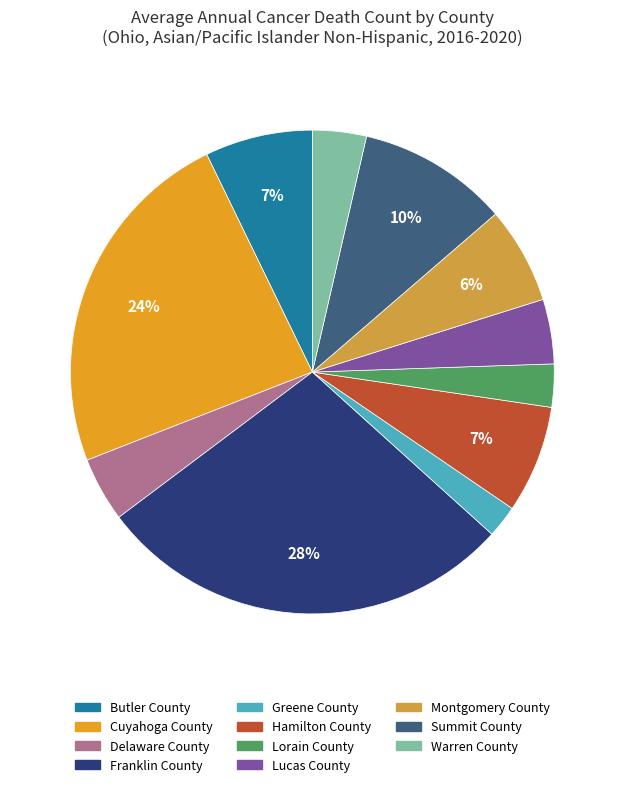

Does Delaware County account for over 50% of the chart?

No